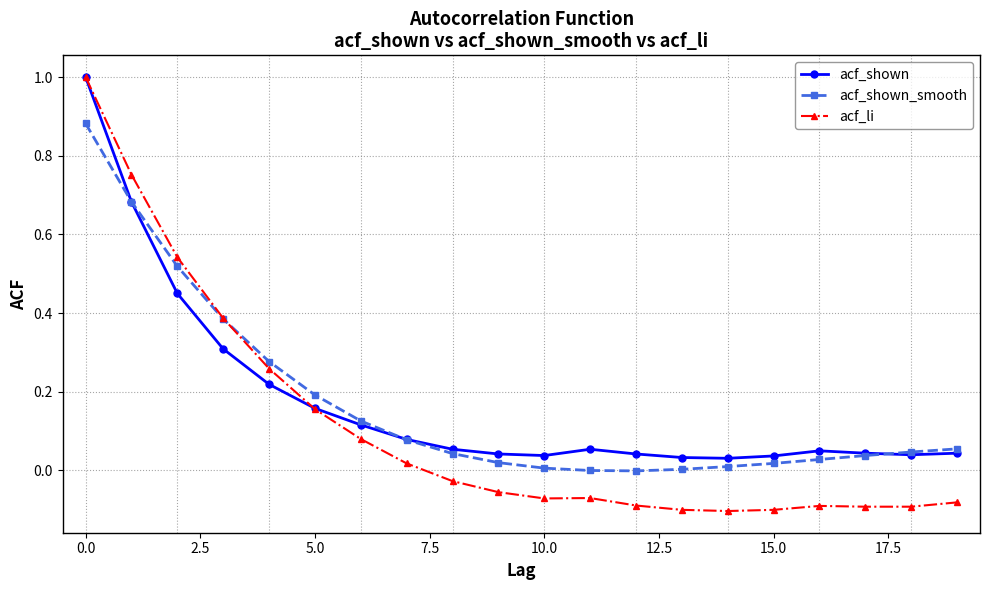

What is the smallest value displayed?

-0.1